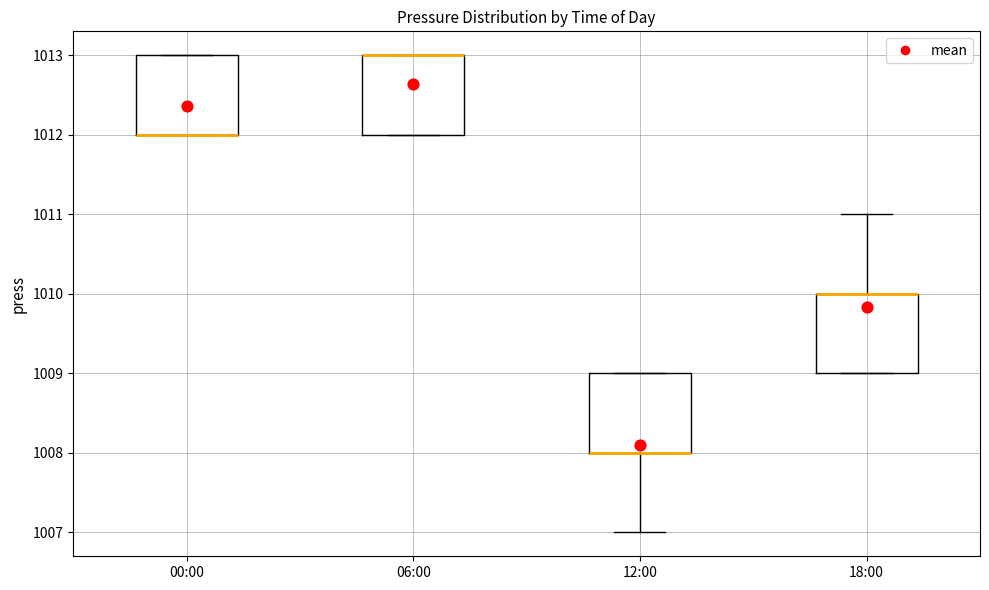

Reading left to right, read every box against the y-axis: the position of its median line, the range the box covers, and the ends of its whiskers. The values are not printed on the chart, so give them approximately, as read against the axis.

00:00: median 1012 (drawn on the box's lower edge), box 1012 to 1013, whiskers 1012 to 1013
06:00: median 1013 (drawn on the box's upper edge), box 1012 to 1013, whiskers 1012 to 1013
12:00: median 1008 (drawn on the box's lower edge), box 1008 to 1009, whiskers 1007 to 1009
18:00: median 1010 (drawn on the box's upper edge), box 1009 to 1010, whiskers 1009 to 1011